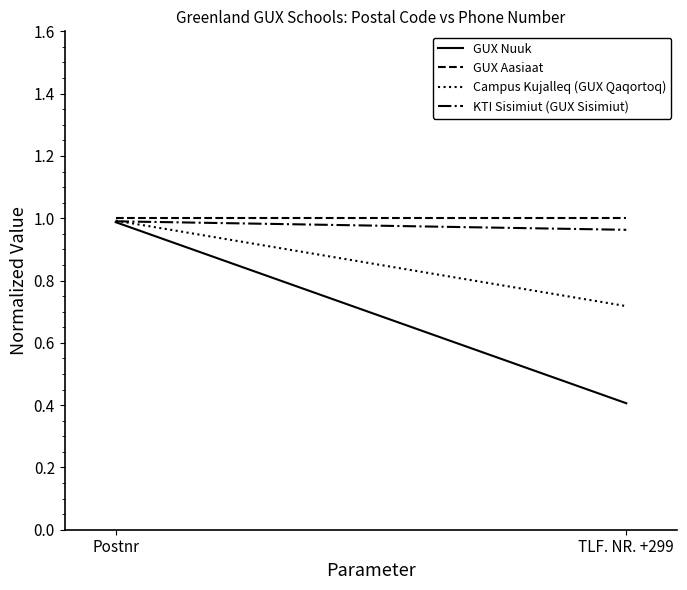

How many lines are shown in the chart?

4